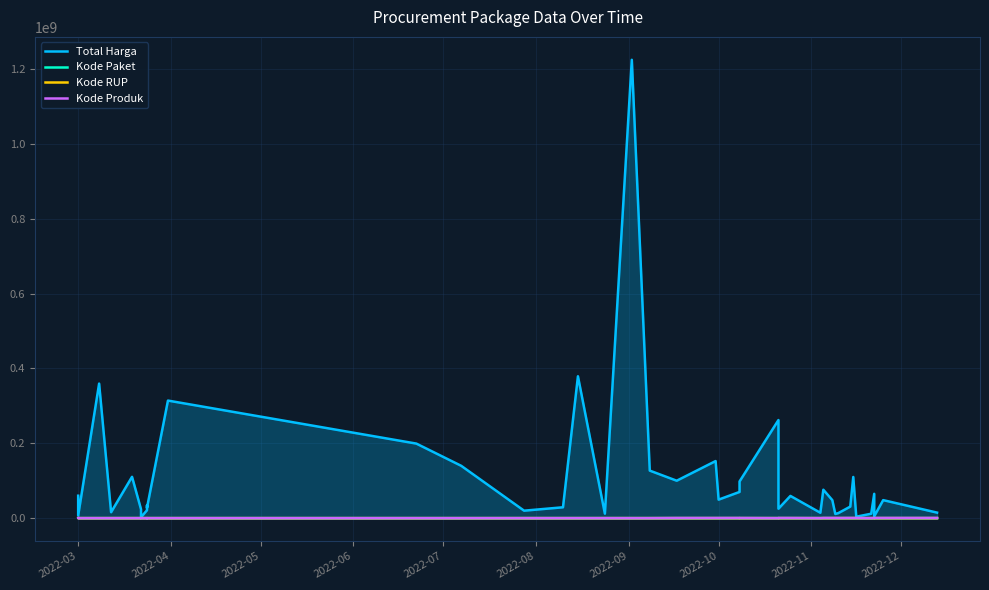

What is the lowest value of the Kode Paket series?

378.6